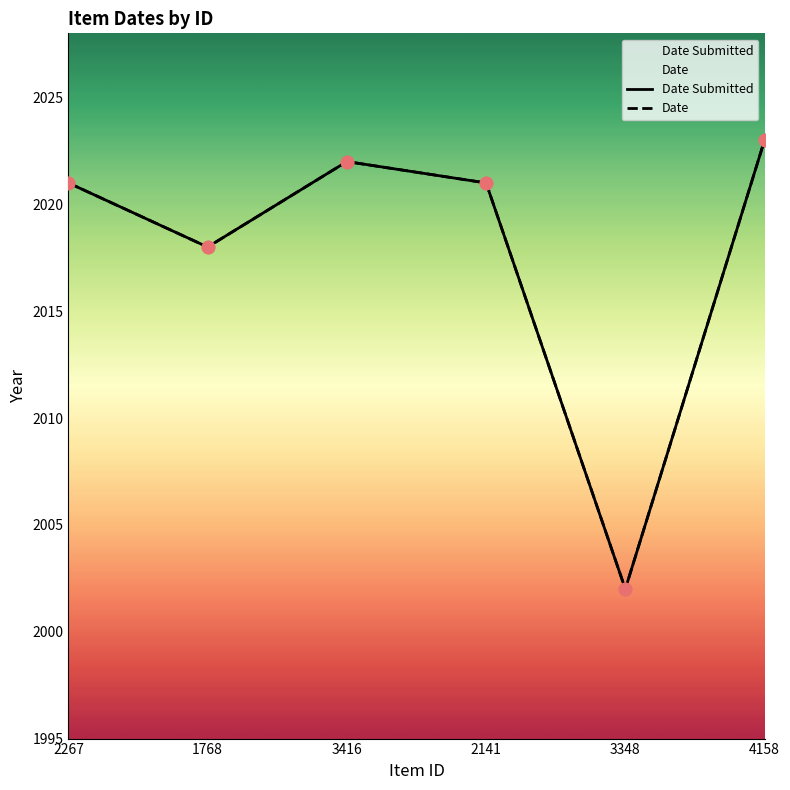

Which series reaches the maximum Y coordinate?

Date Submitted